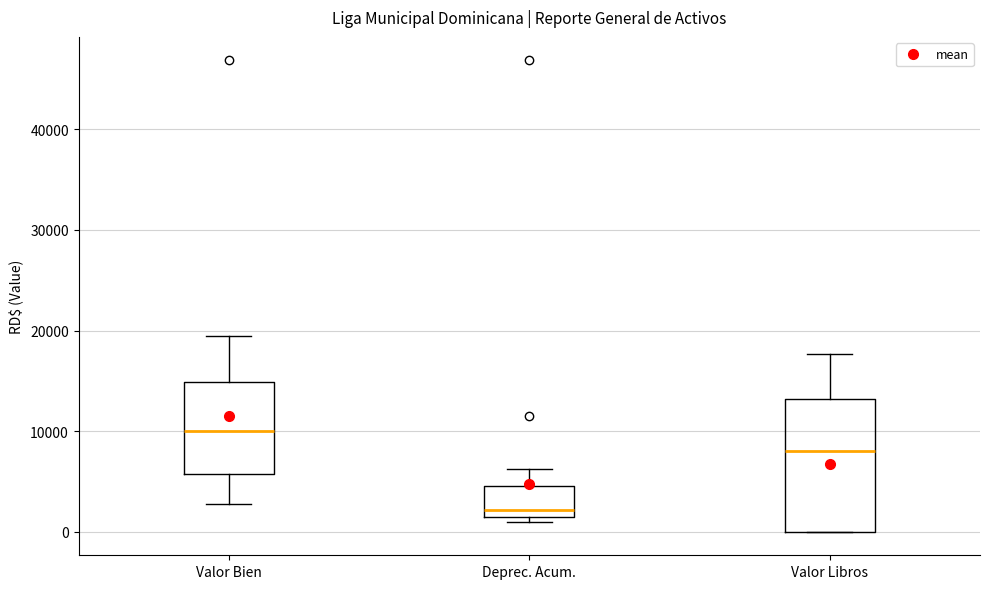

Which box's median line is the lowest?

Deprec. Acum.